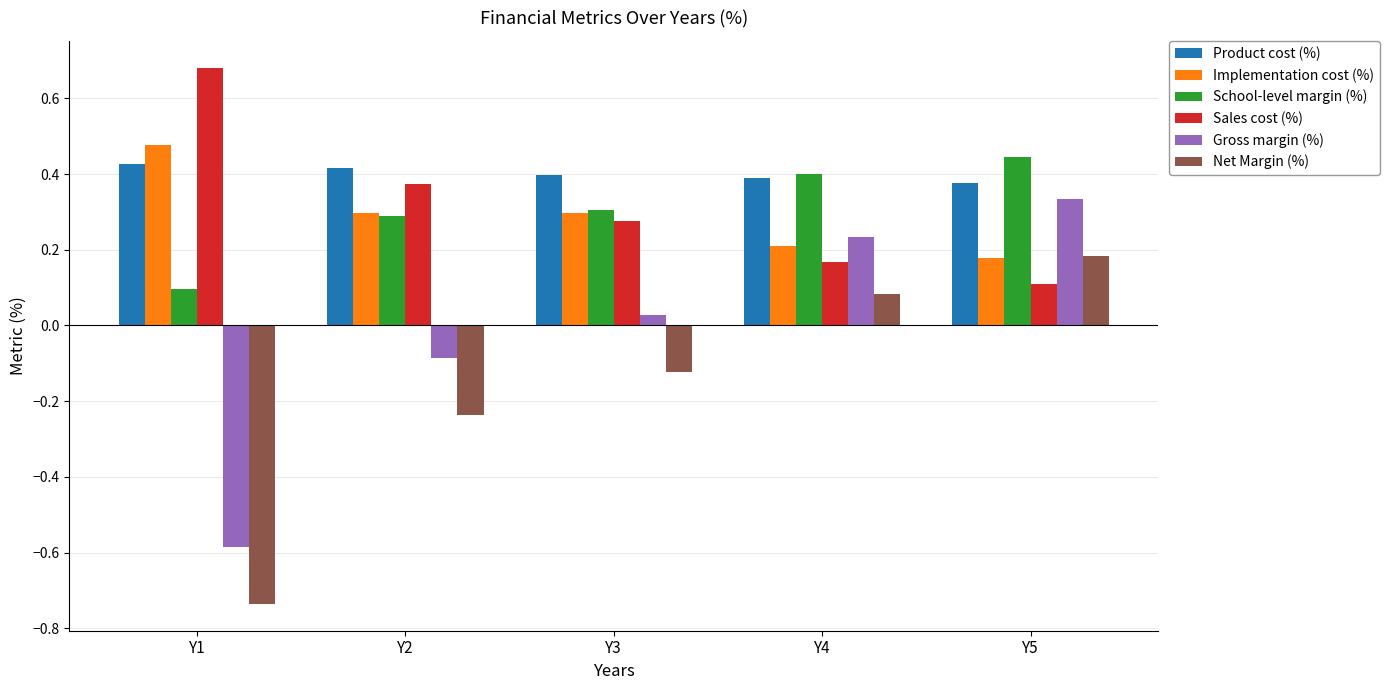

Rank the categories by Net Margin (%) value from lowest to highest.

Y1, Y2, Y3, Y4, Y5